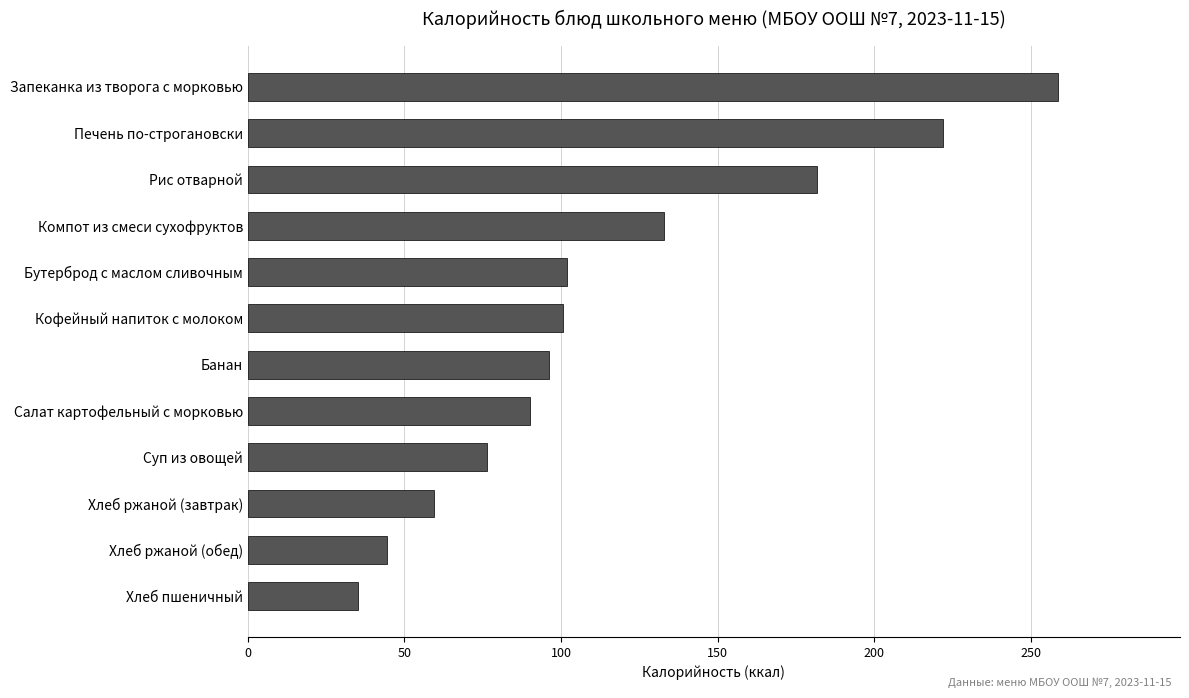

Is it true that the value at Компот из смеси сухофруктов is 132.8?

True